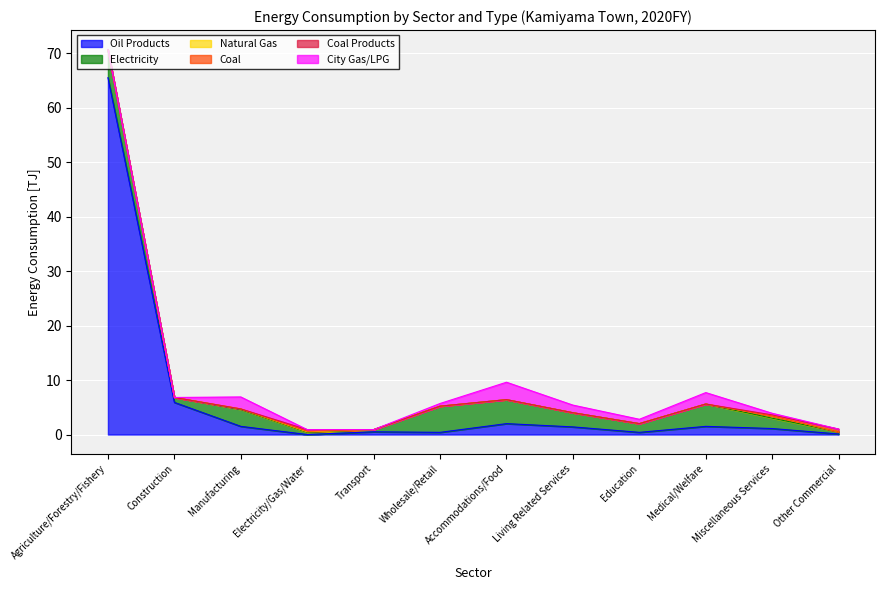

How many lines are shown in the chart?

6